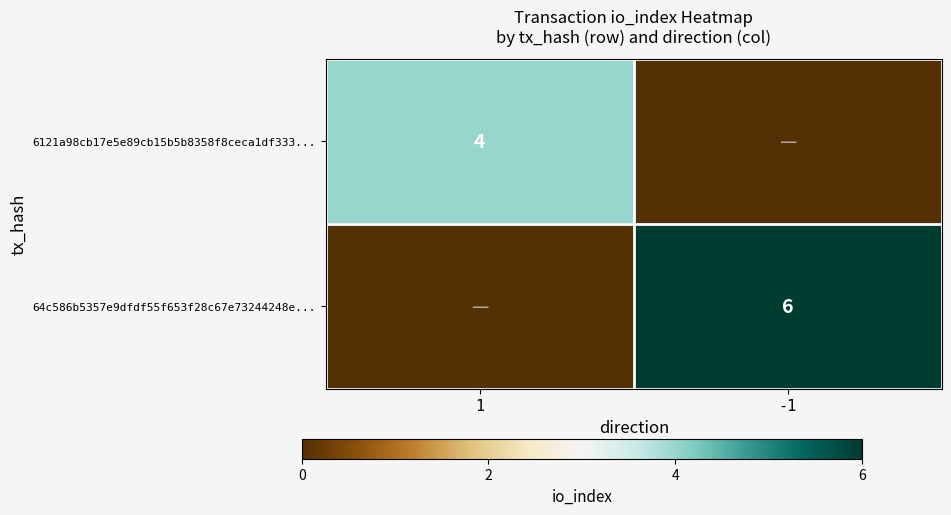

True or false: 64c586b5357e9dfdf55f653f28c67e73244248e... has a value of 6 at -1.

True